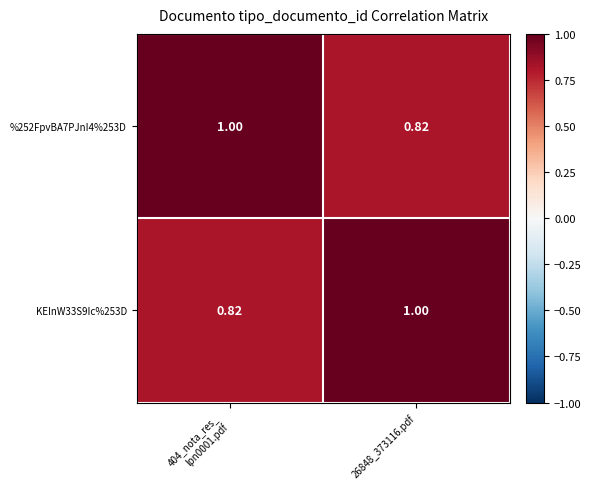

How many series are shown in this chart?

2